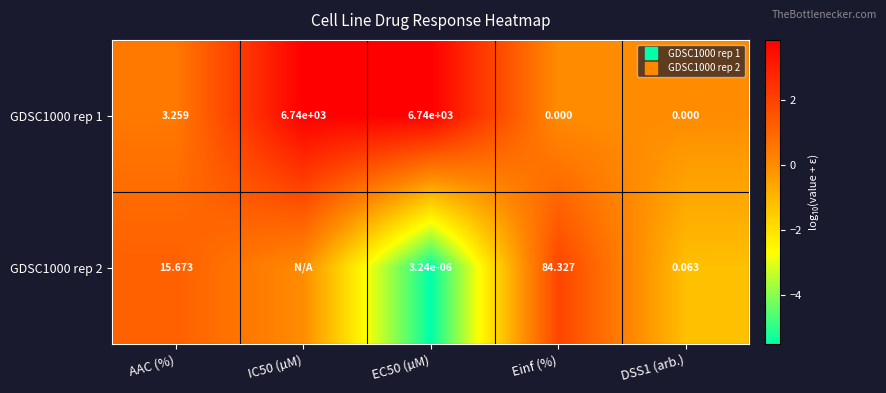

Is it true that GDSC1000 rep 1 equals 0.1 at AAC (%)?

False